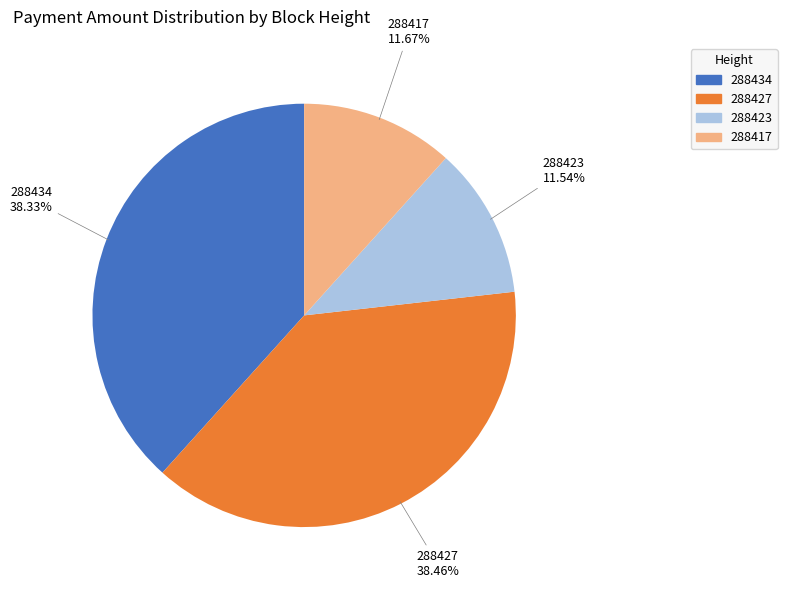

To the nearest percent, what portion does 288434 represent?

38%